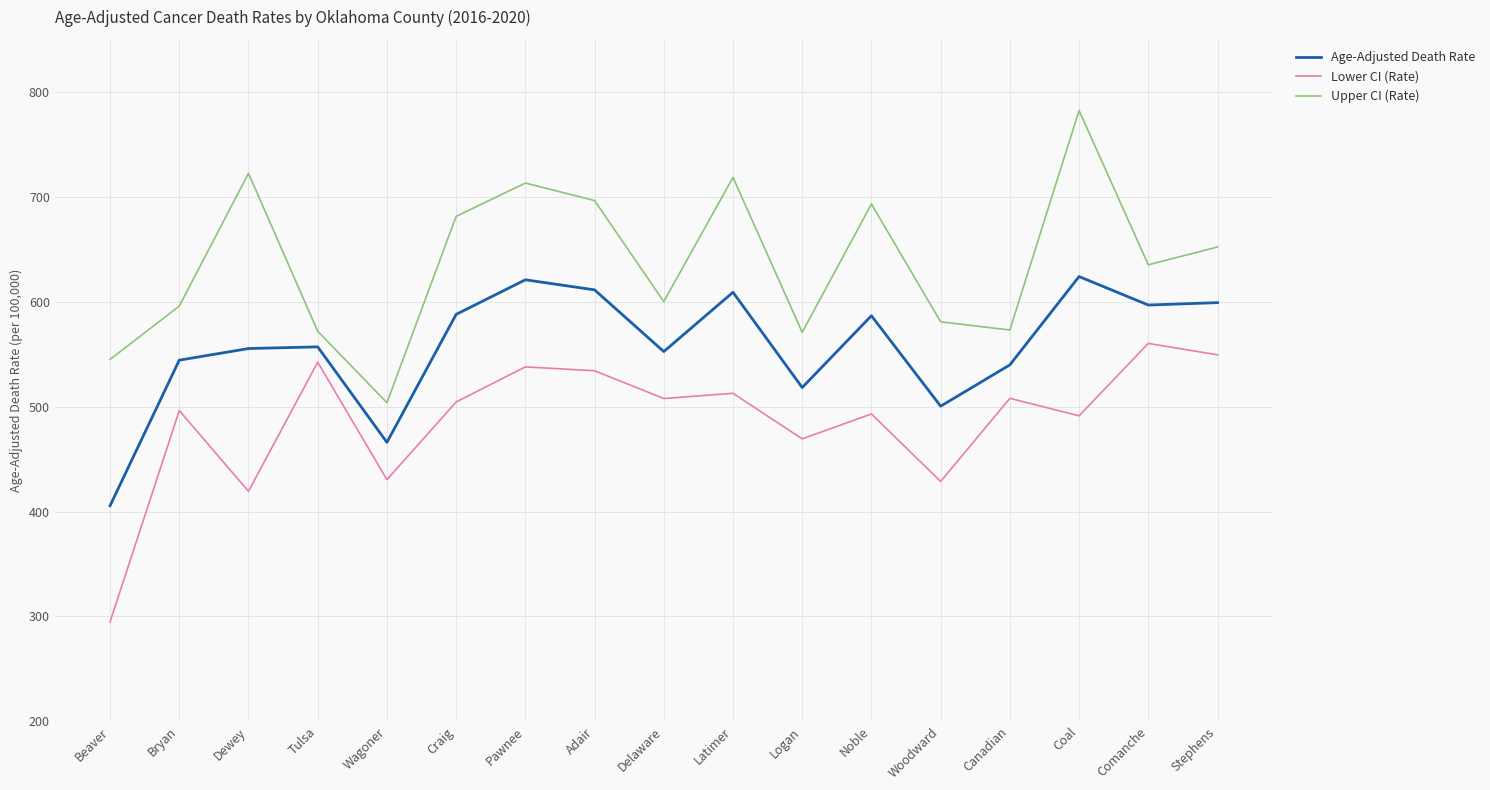

Where is the first local maximum for Upper CI (Rate)?

Dewey